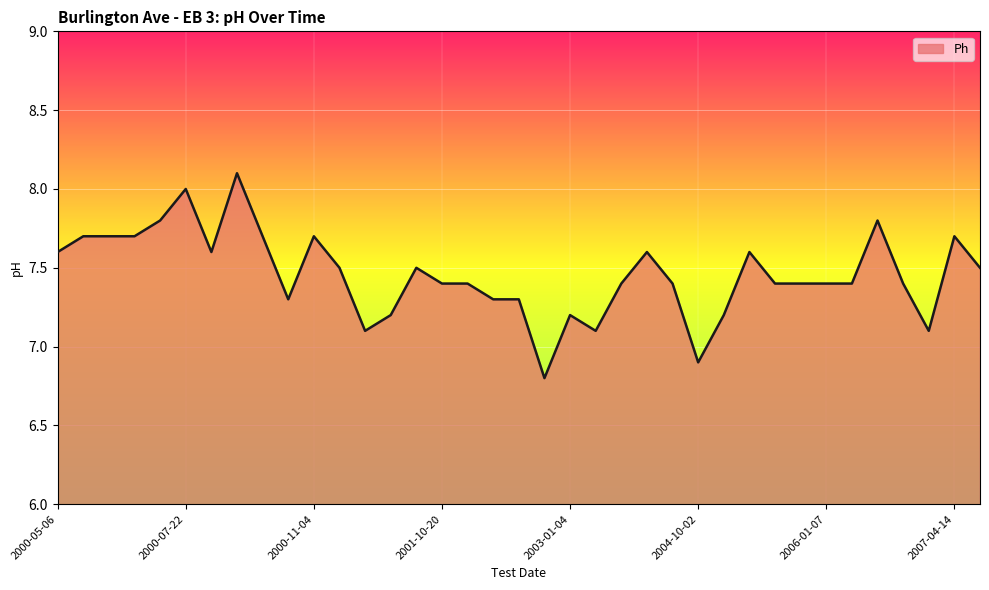

Does the chart display data point markers on the line(s)?

No